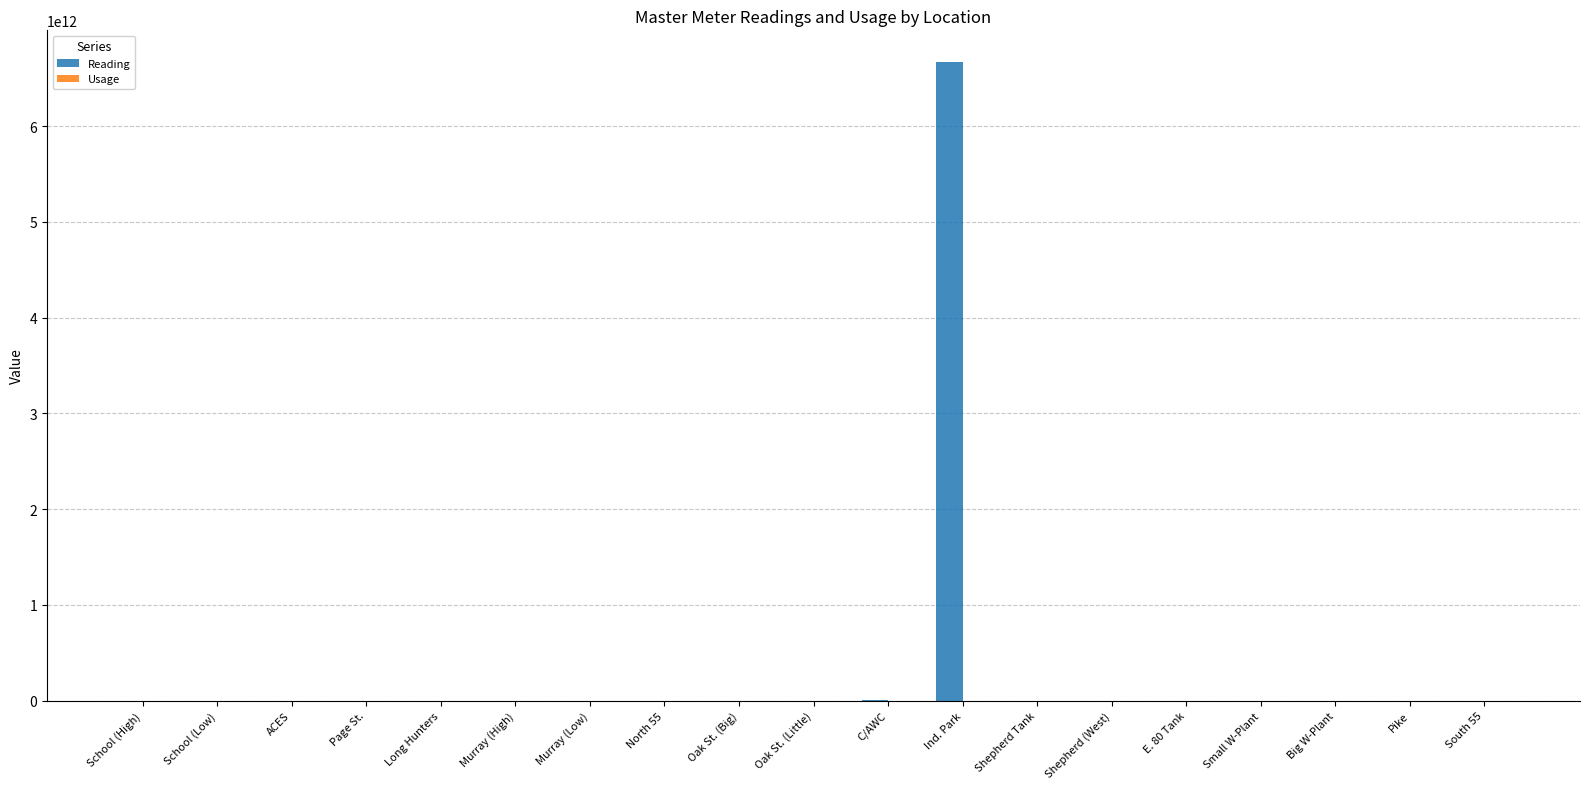

Which series changed the most between Ind. Park and Big W-Plant?

Reading